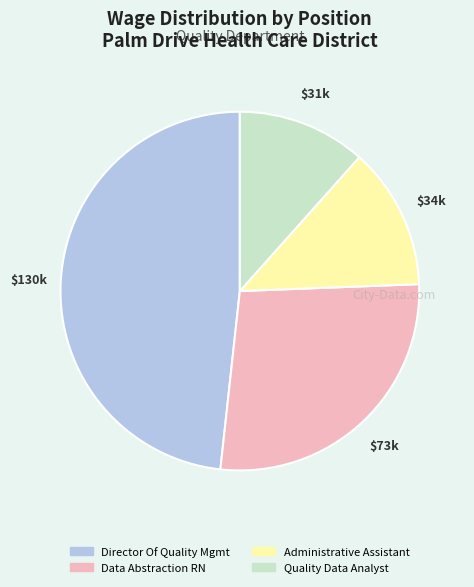

Does any single category account for the majority?

No